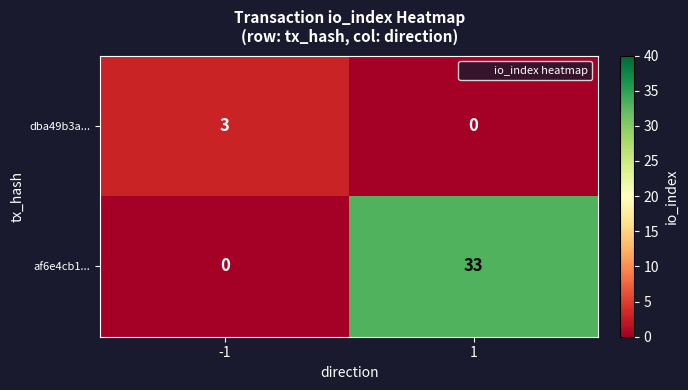

What is the difference between the highest and lowest values at -1?

3